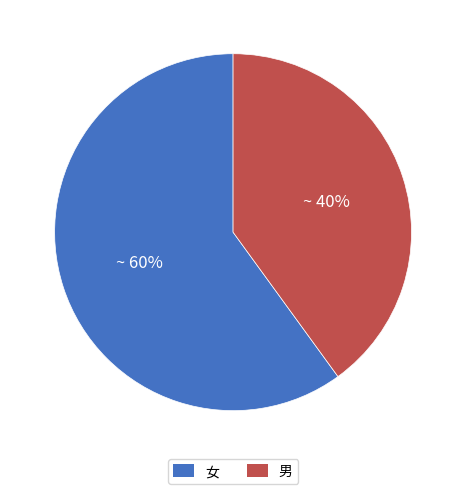

Approximately how many times larger is the value at 女 compared to 男?

1.5